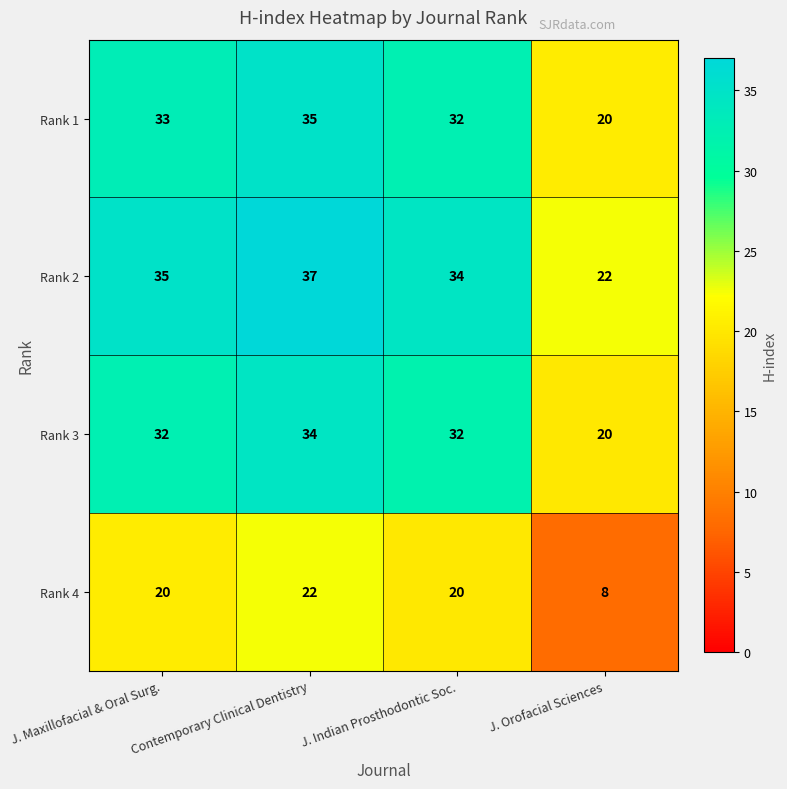

What is the approximate value of Rank 3 at J. Indian Prosthodontic Soc., to the nearest 10?

30